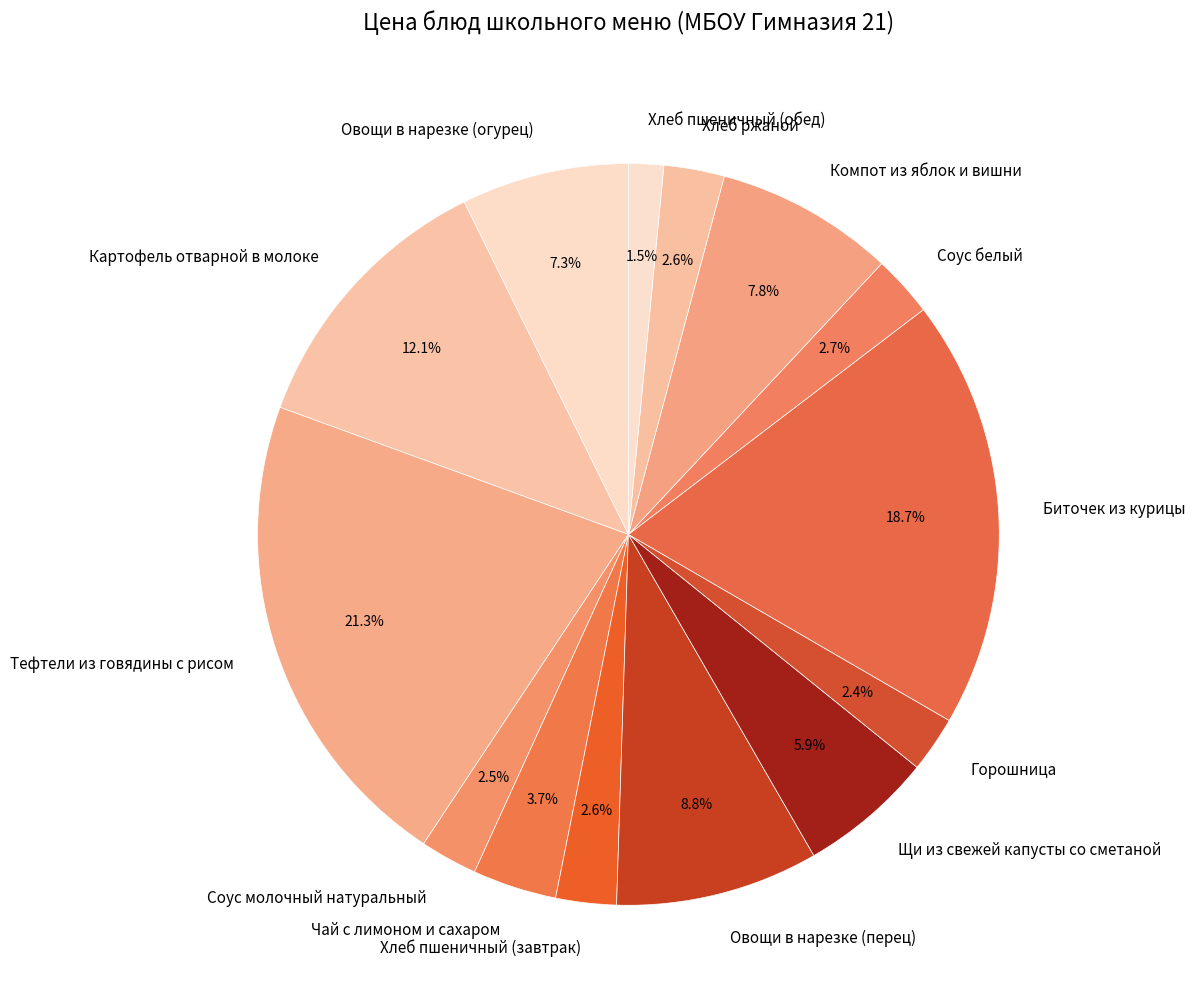

Which category has the smallest portion of the pie?

Хлеб пшеничный (обед)